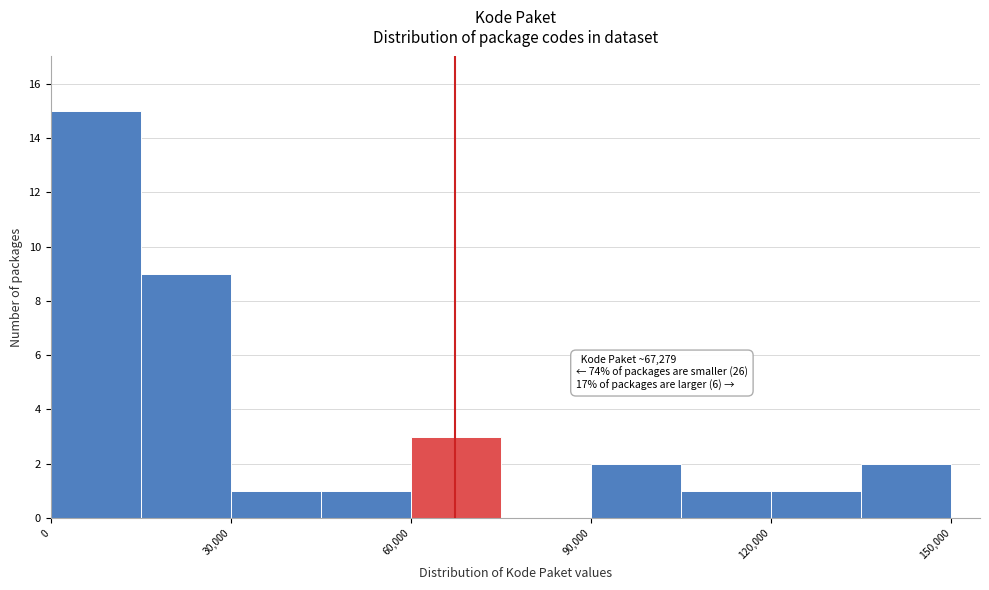

Around what value on the x-axis is the tallest bar? Give the approximate position of its centre, as read against the axis.

10000